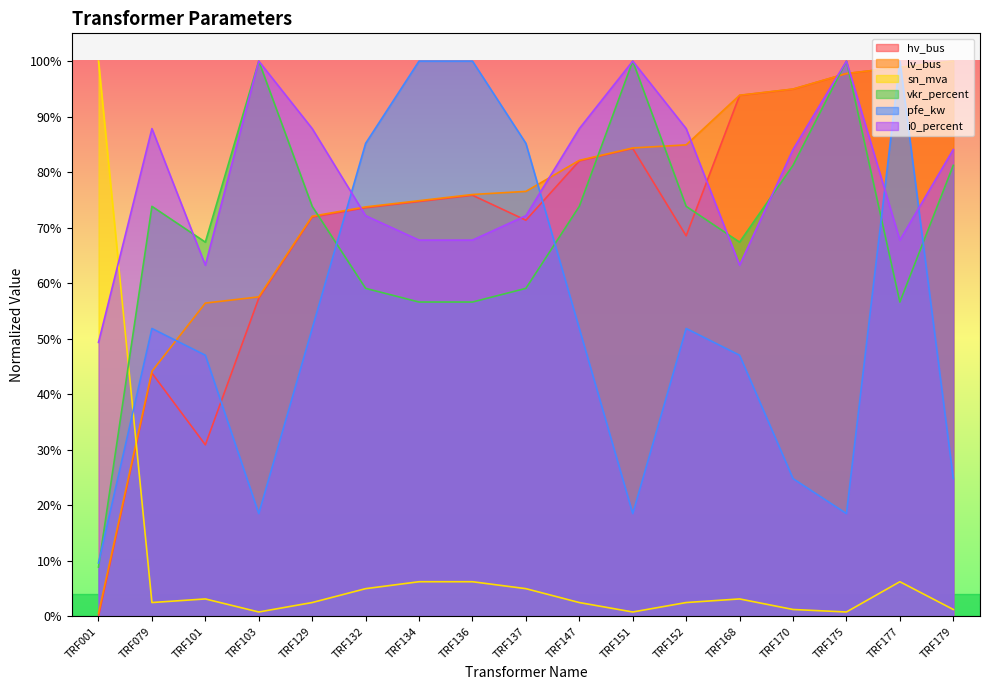

Count the number of data series in this chart.

6